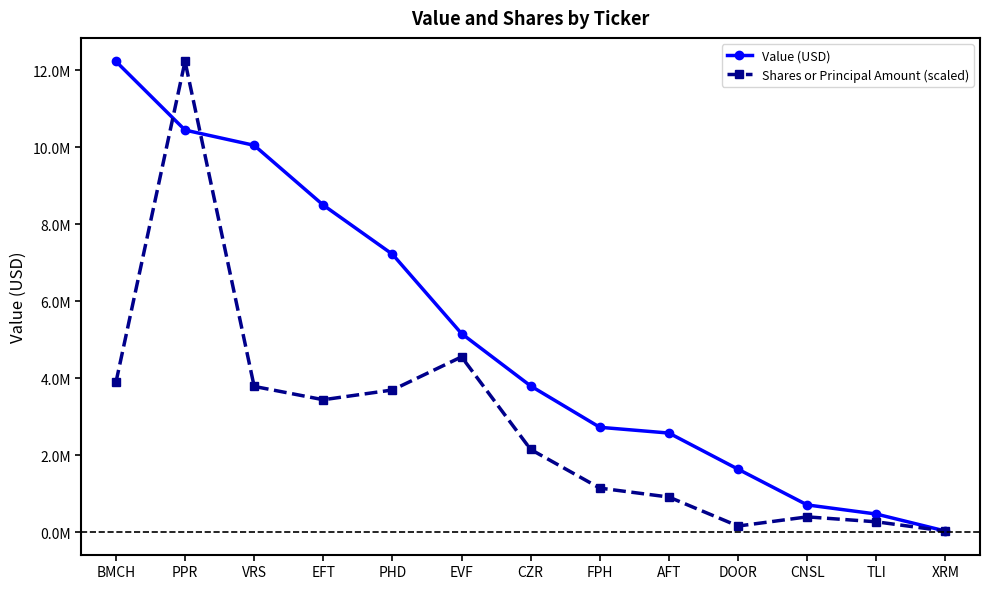

Which series has the largest range (max minus min)?

Shares or Principal Amount (scaled)